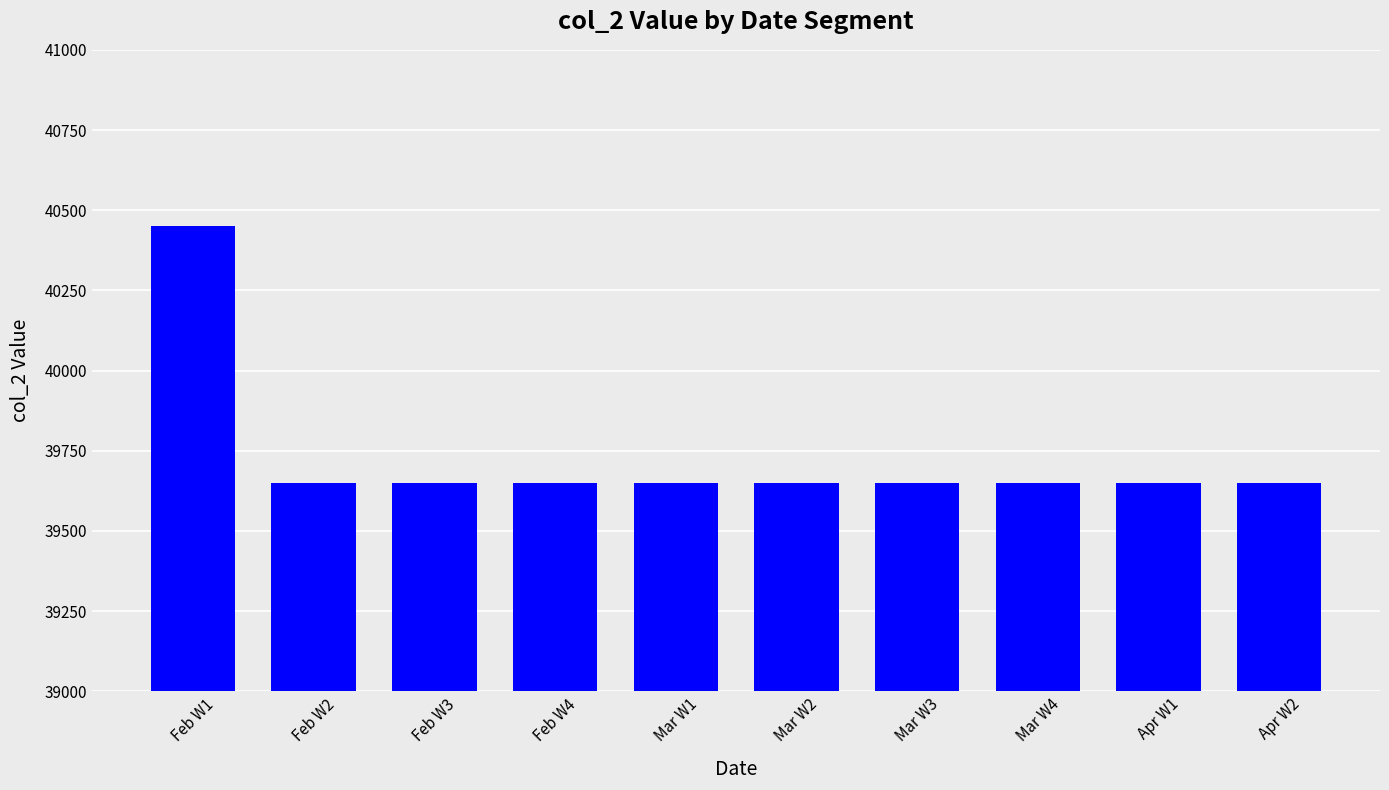

What is the difference between the maximum and minimum values?

800